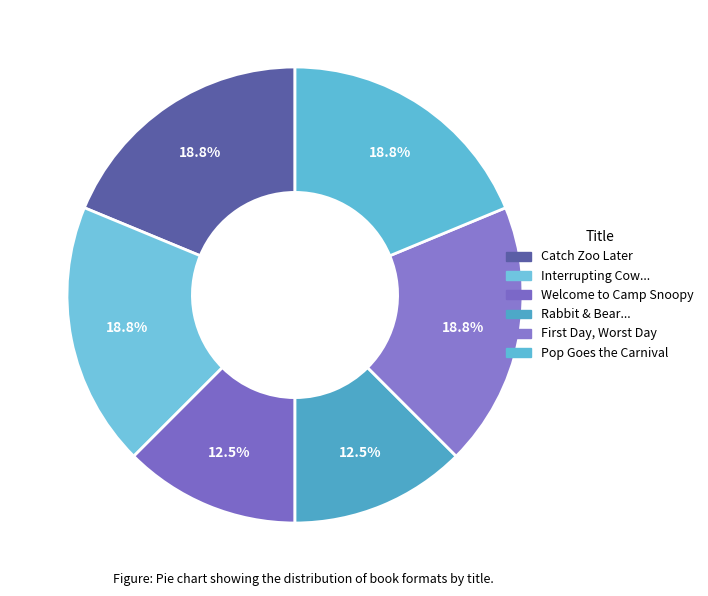

How many segments does this pie chart have?

6